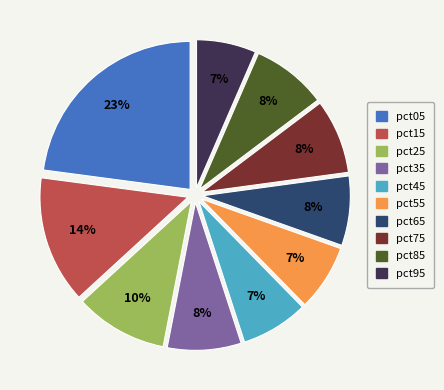

To the nearest percent, what is the difference between the pct85 and pct25 slice percentages?

2%